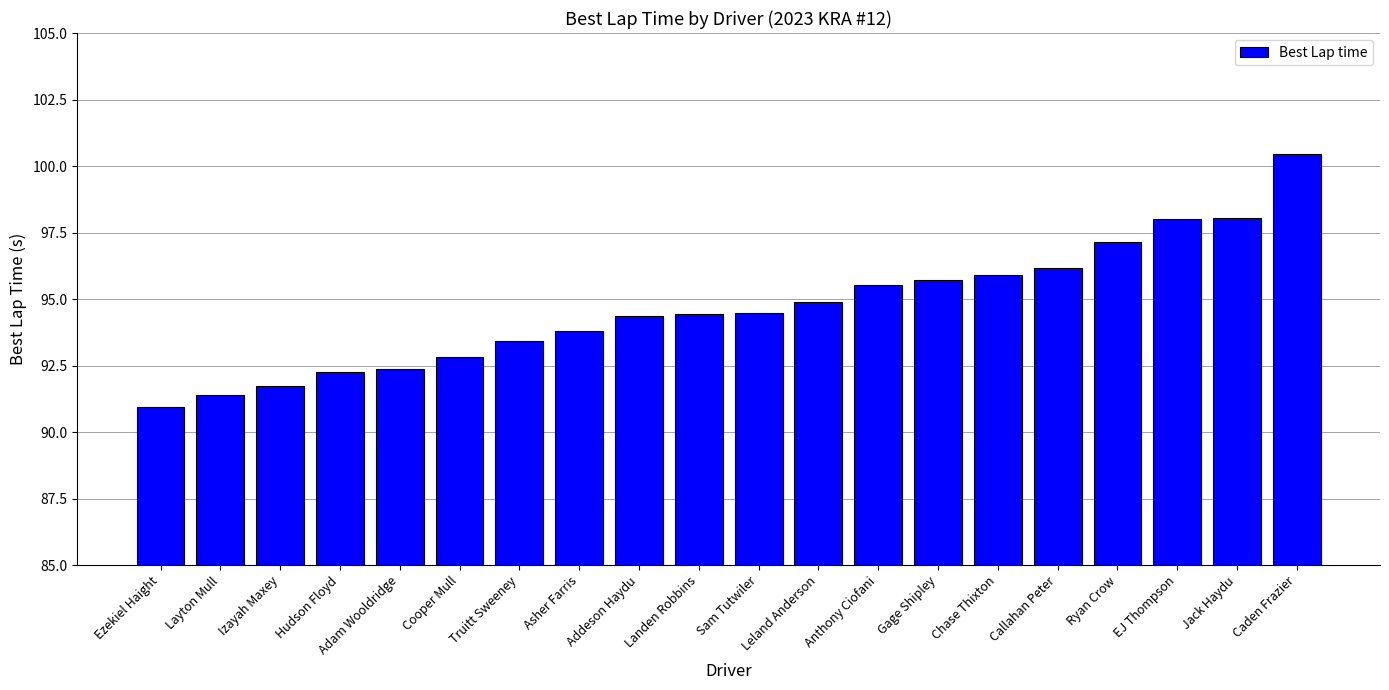

Does the chart contain any negative values?

No